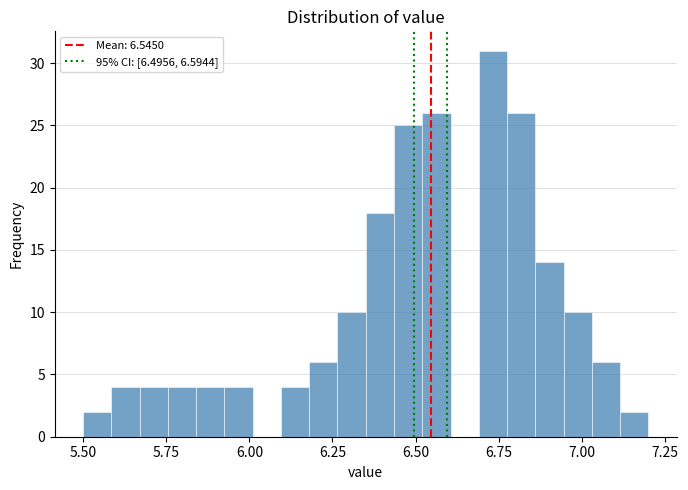

Around what value on the x-axis is the tallest bar? Give the approximate position of its centre, as read against the axis.

6.75